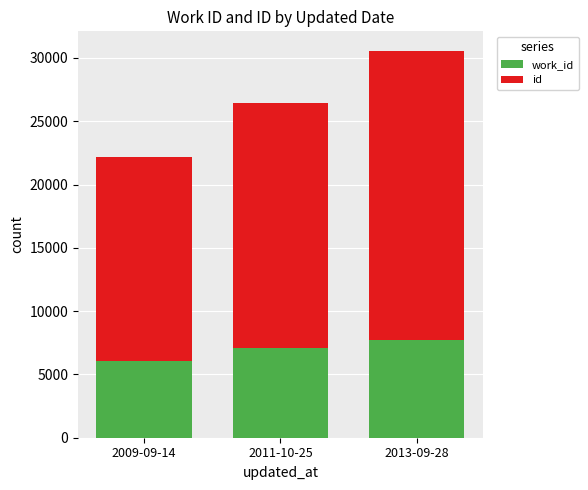

What is the total value across all series at 2011-10-25?

26417